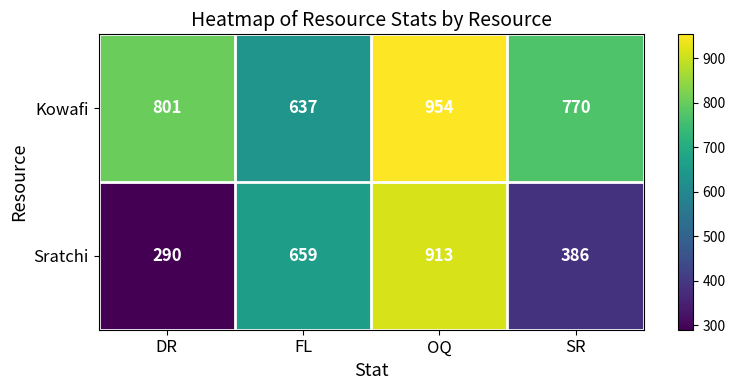

What is the approximate value of Kowafi at FL, to the nearest 50?

650